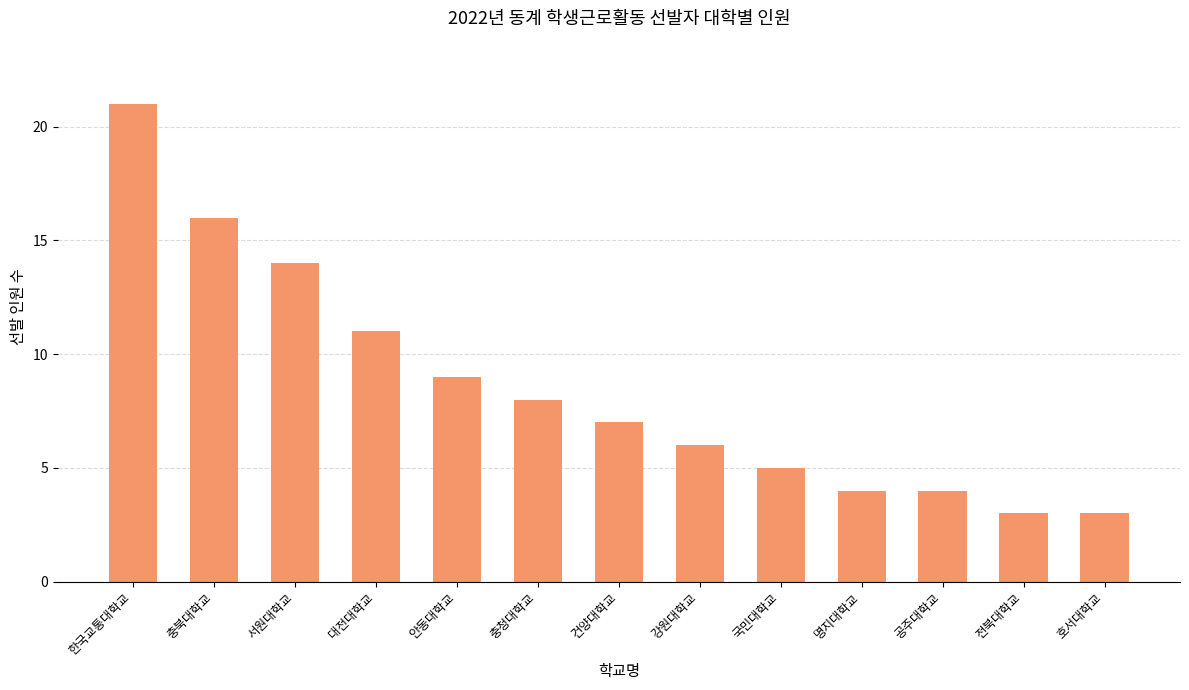

The chart shows a value of 9 at 한국교통대학교. True or false?

False